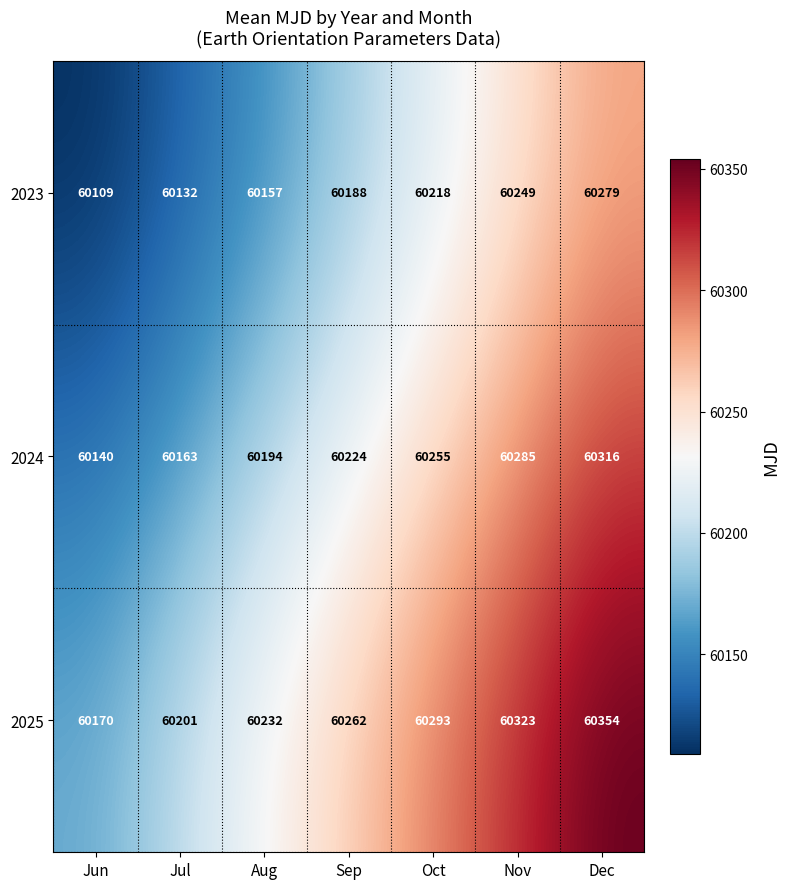

How many 2025 values are between 60201 and 60323?

5